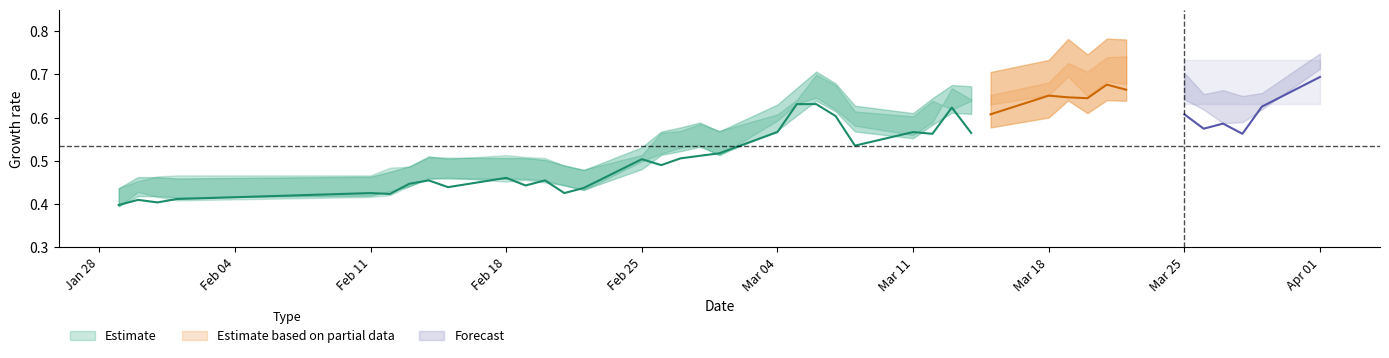

How many lines are shown in the chart?

5